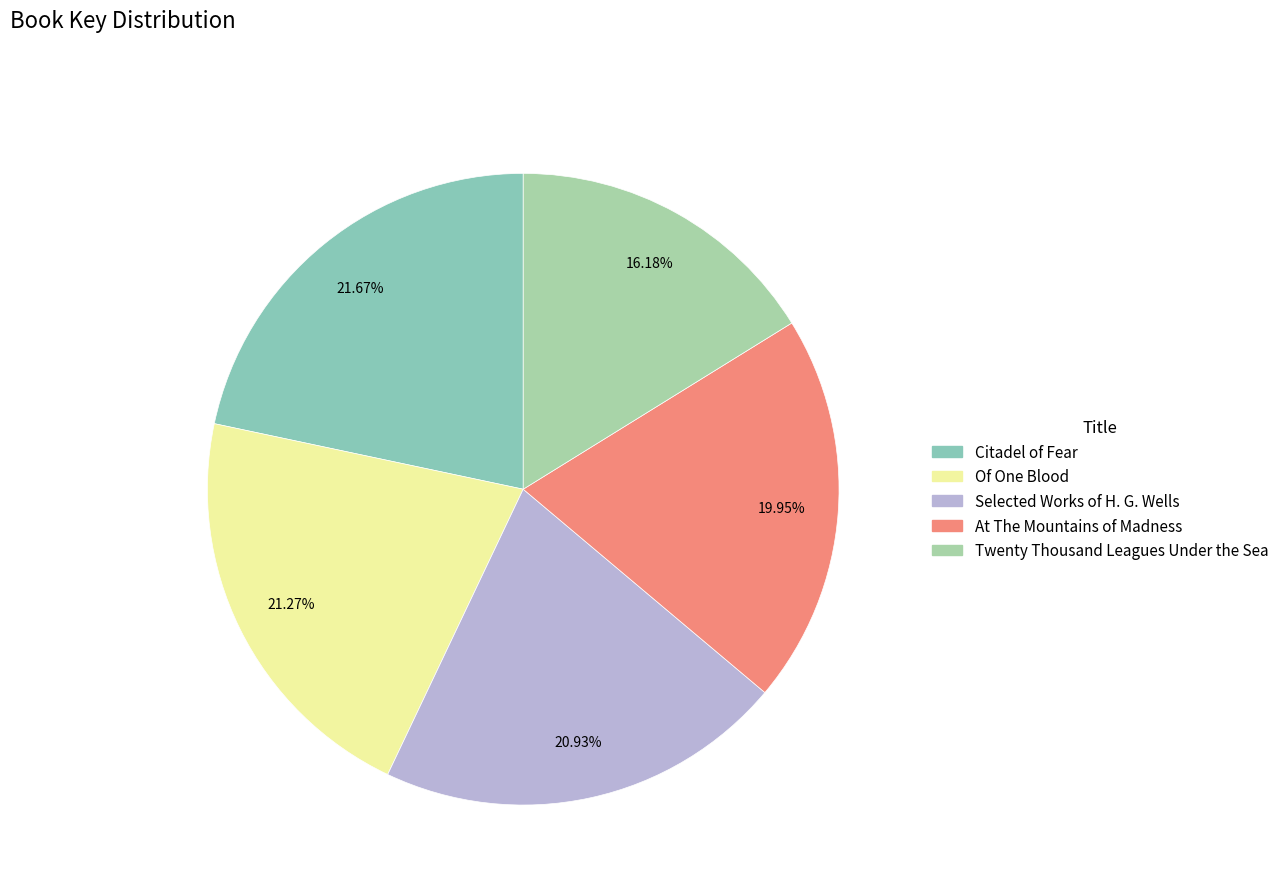

Is it true that At The Mountains of Madness is 20% of the pie?

True